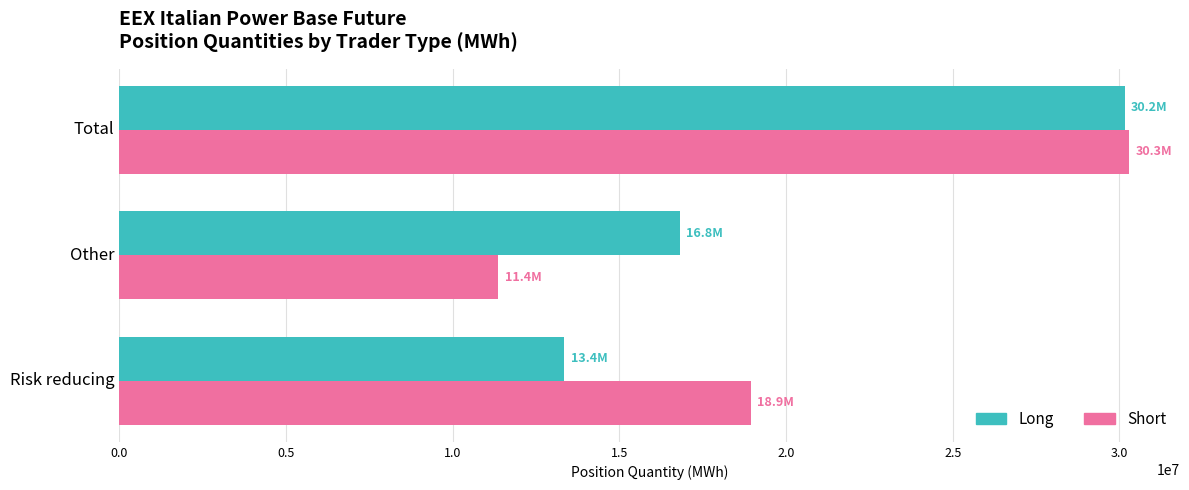

What is the total value across all series at Total?

60453786